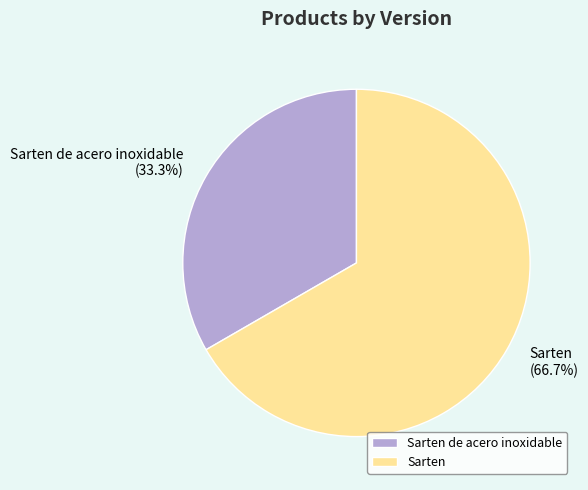

Between Sarten and Sarten de acero inoxidable, which is larger?

Sarten